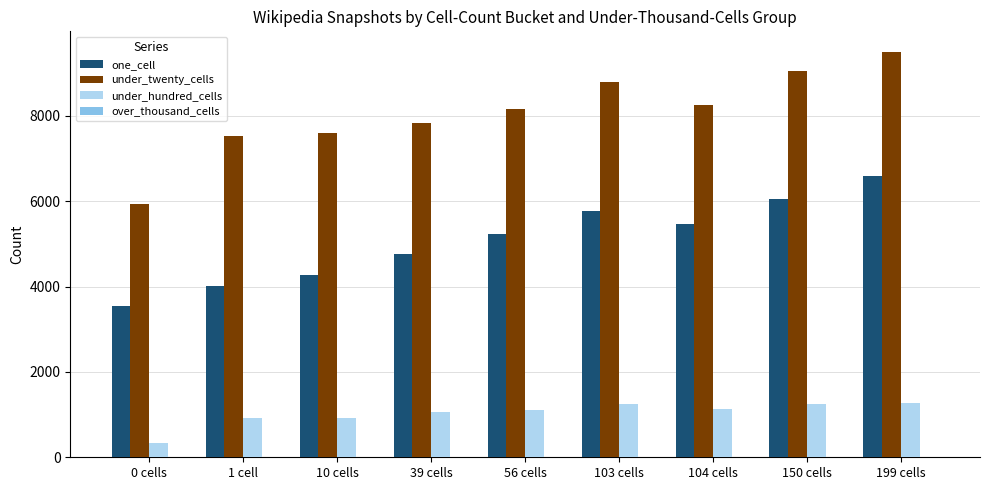

Is it true that one_cell equals 1318 at 103 cells?

False